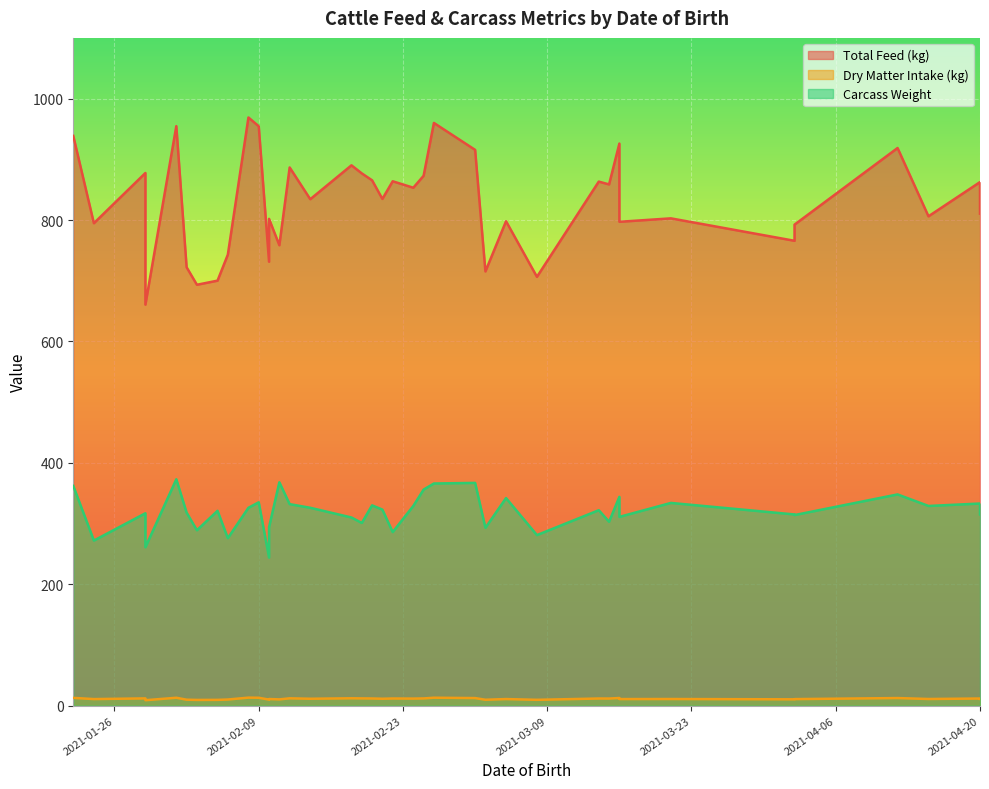

What is the label of the 22nd point from the right?

2021-02-10